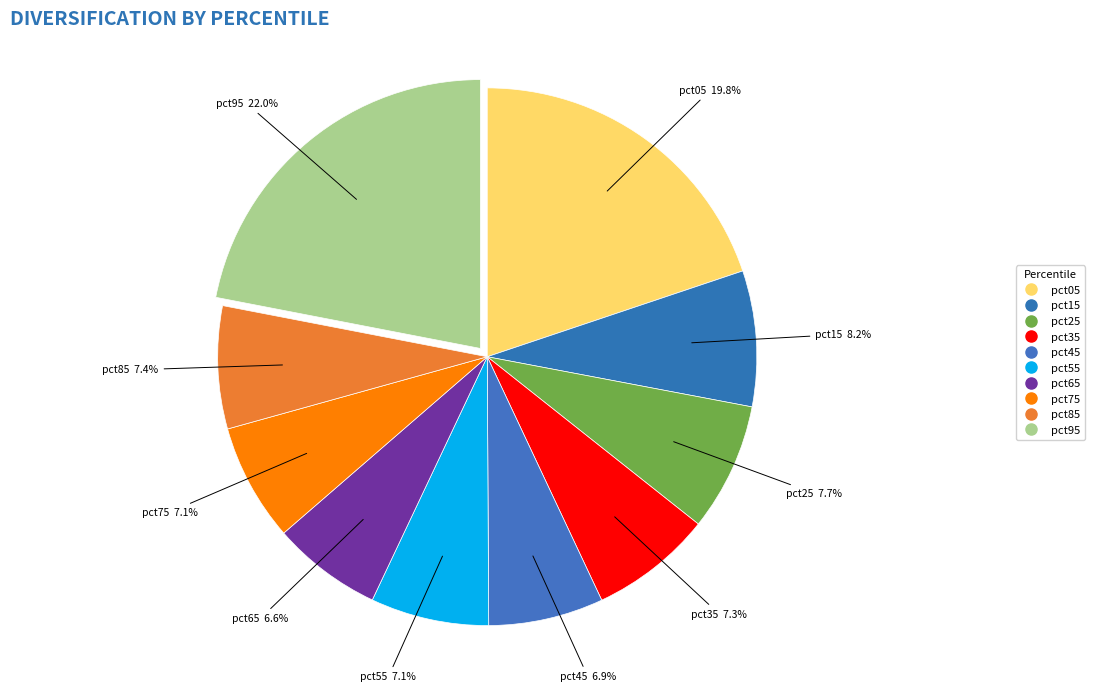

Does pct15 represent more than half of the total?

No